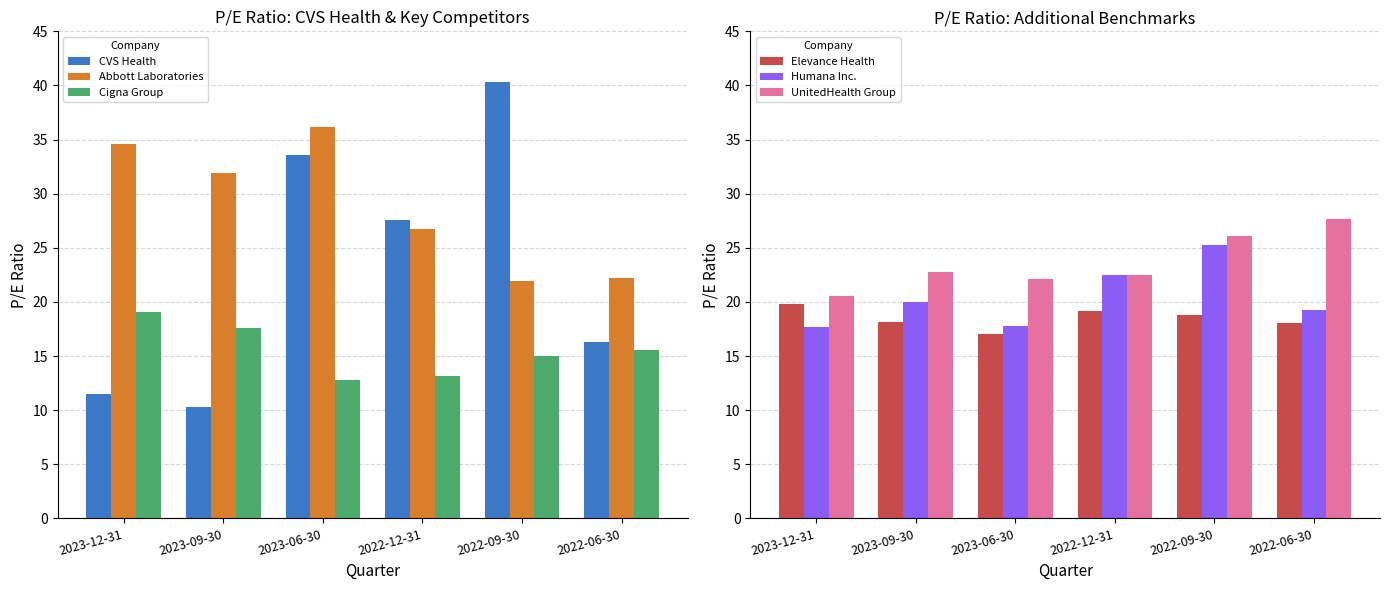

Which category has the highest value in the Abbott Laboratories series?

2023-06-30